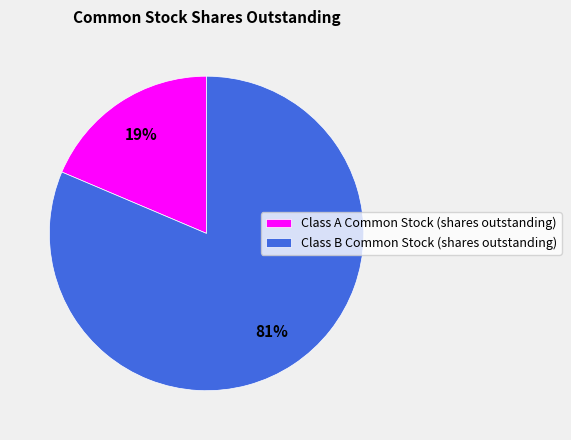

To the nearest percent, what is the combined percentage of Class A Common Stock (shares outstanding) and Class B Common Stock (shares outstanding)?

100%